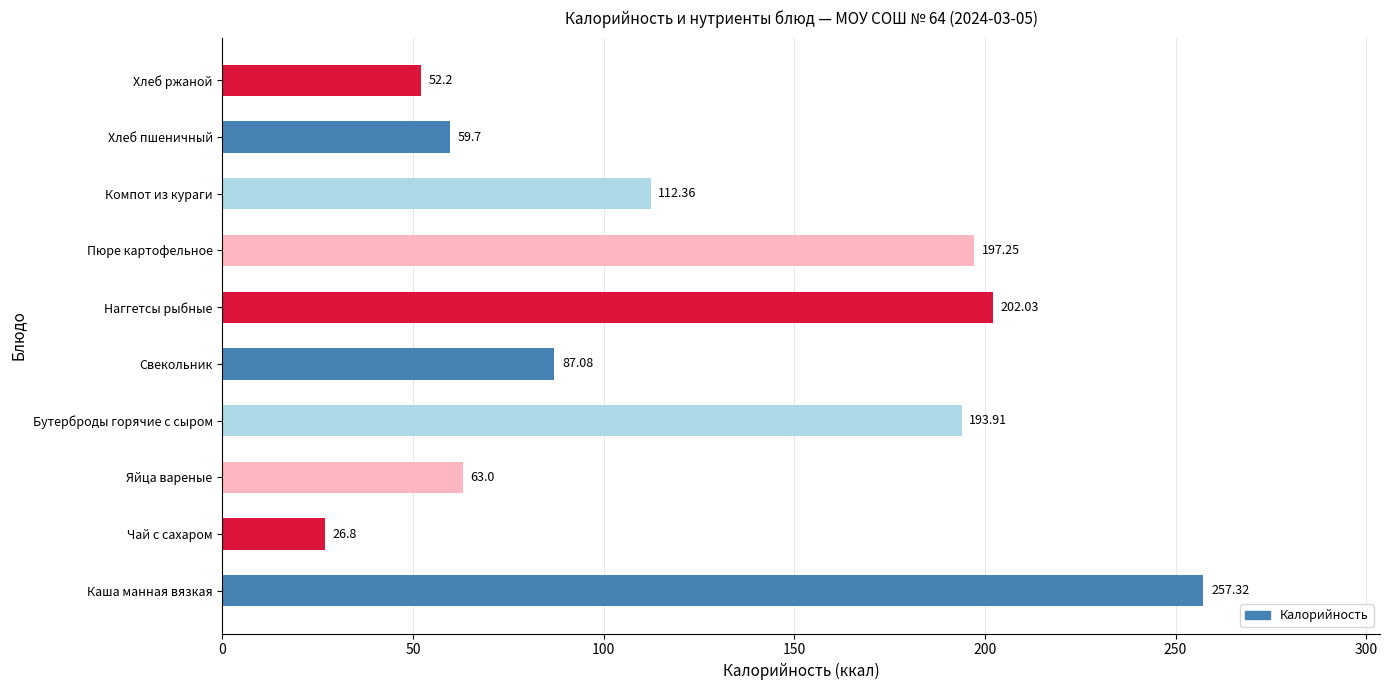

At which category does the chart reach its minimum across all series?

Чай с сахаром